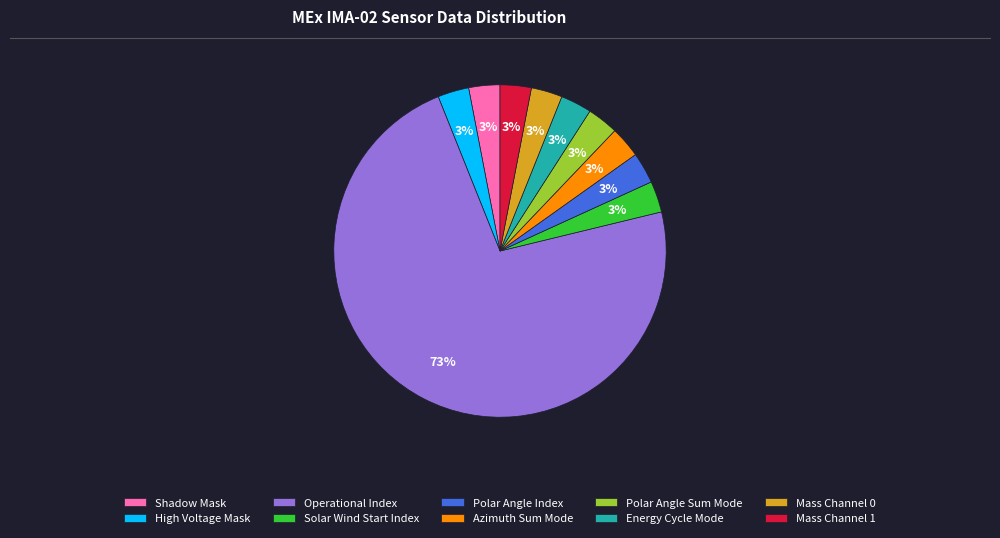

Is there any slice that represents more than half of the pie?

Yes